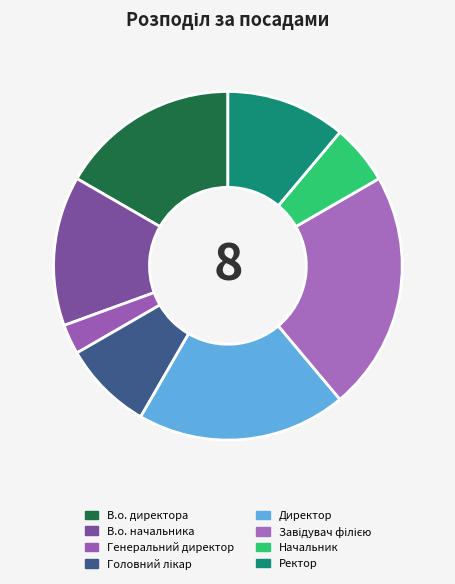

Which category has the smallest portion of the pie?

Генеральний директор